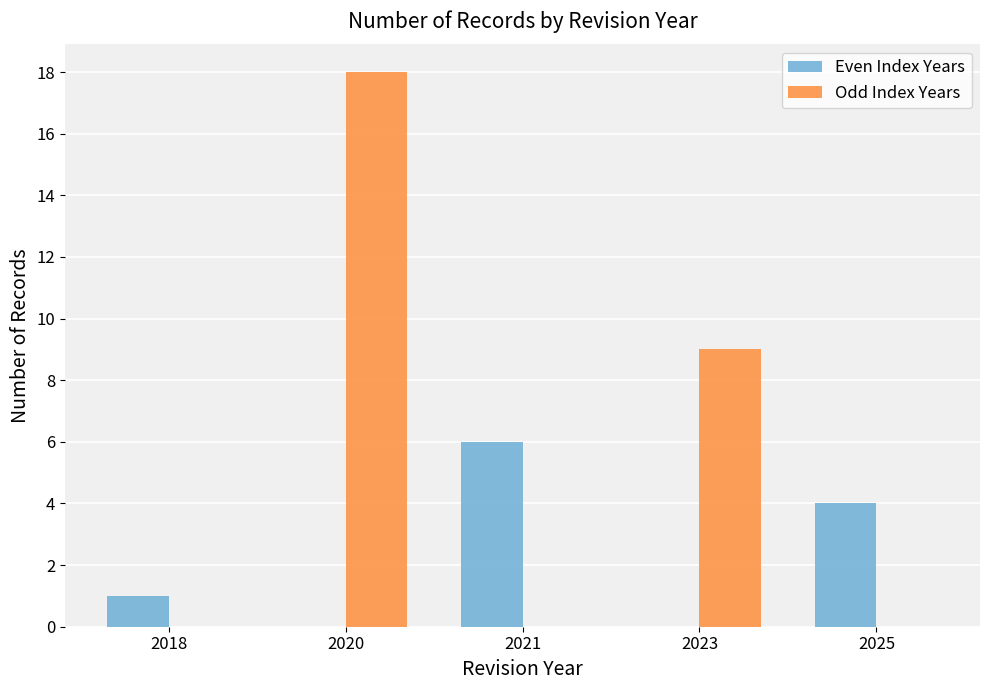

What is the greatest value displayed?

18